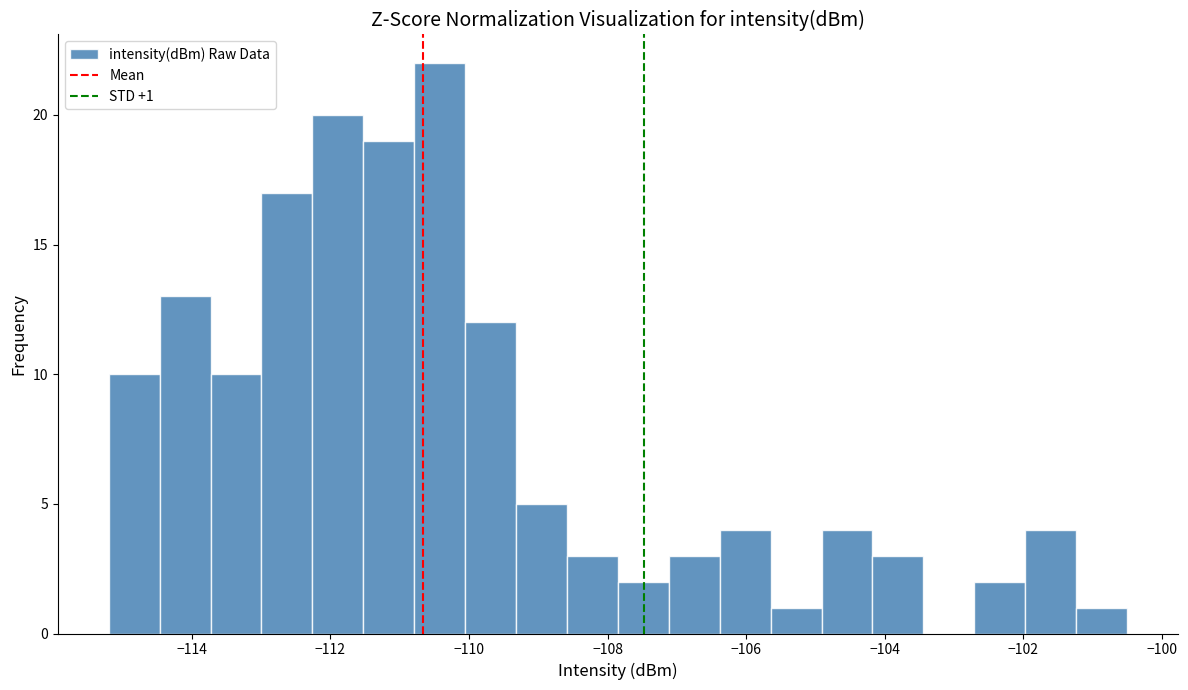

Read against the x-axis, roughly where is the centre of the tallest bar?

-110.4